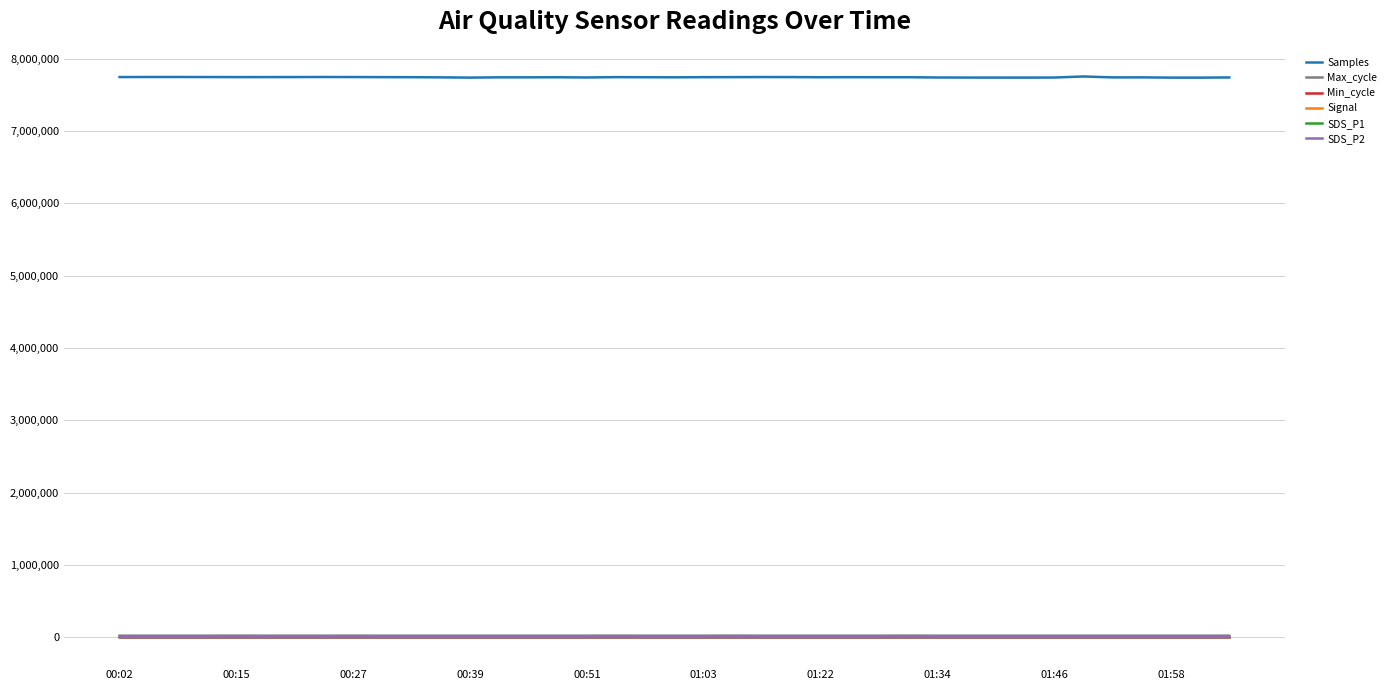

How many lines are shown in the chart?

6